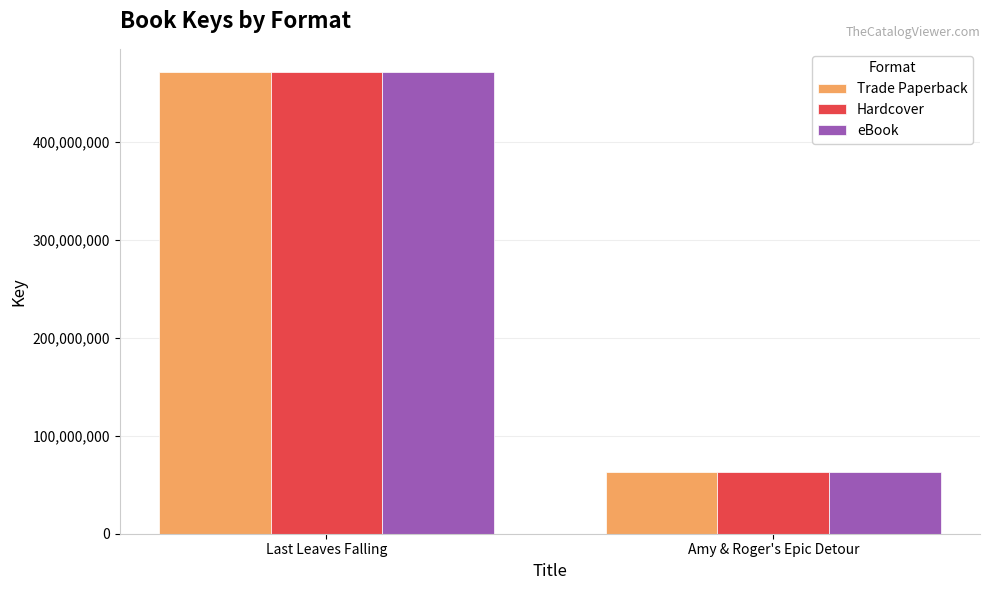

At which category is the sum across all series the highest?

Last Leaves Falling